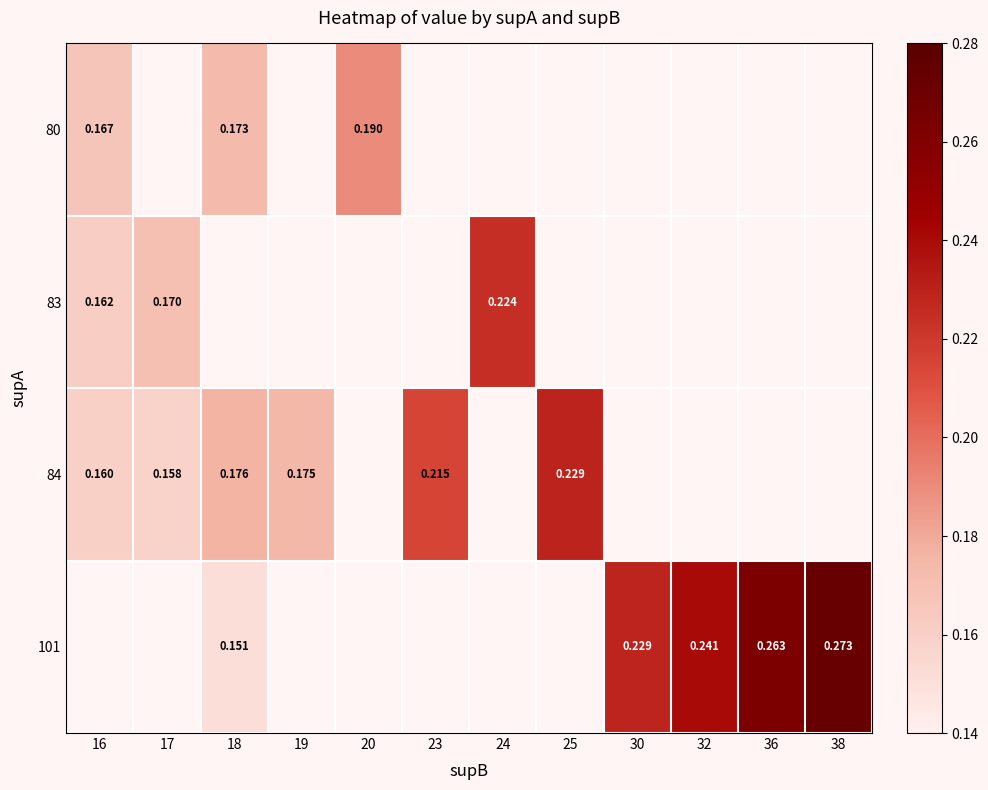

Which label corresponds to the largest value in the chart?

38